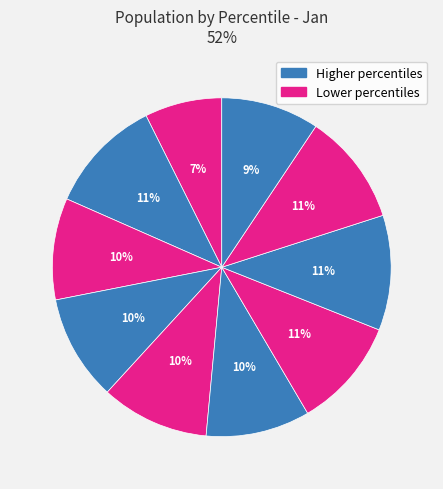

Count the number of slices in the pie.

10